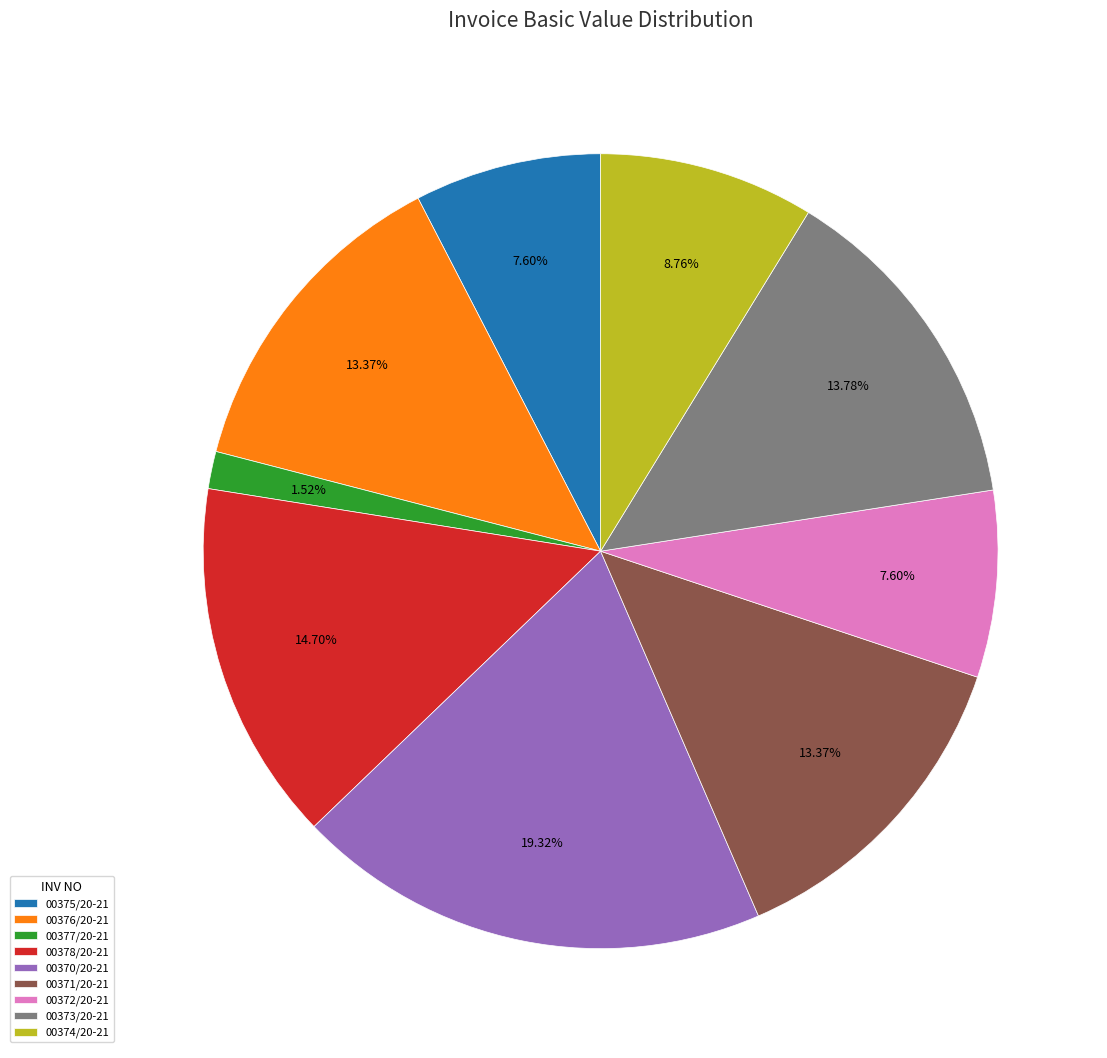

True or false: 00378/20-21 accounts for 15% of the total.

True